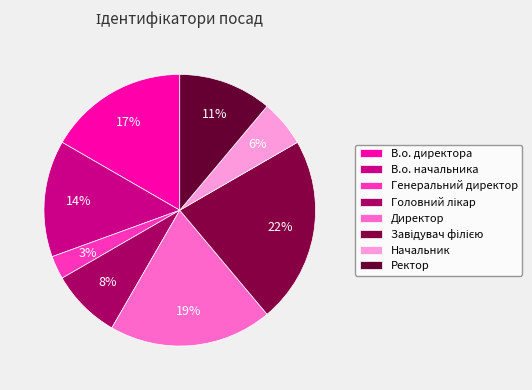

How many segments does this pie chart have?

8